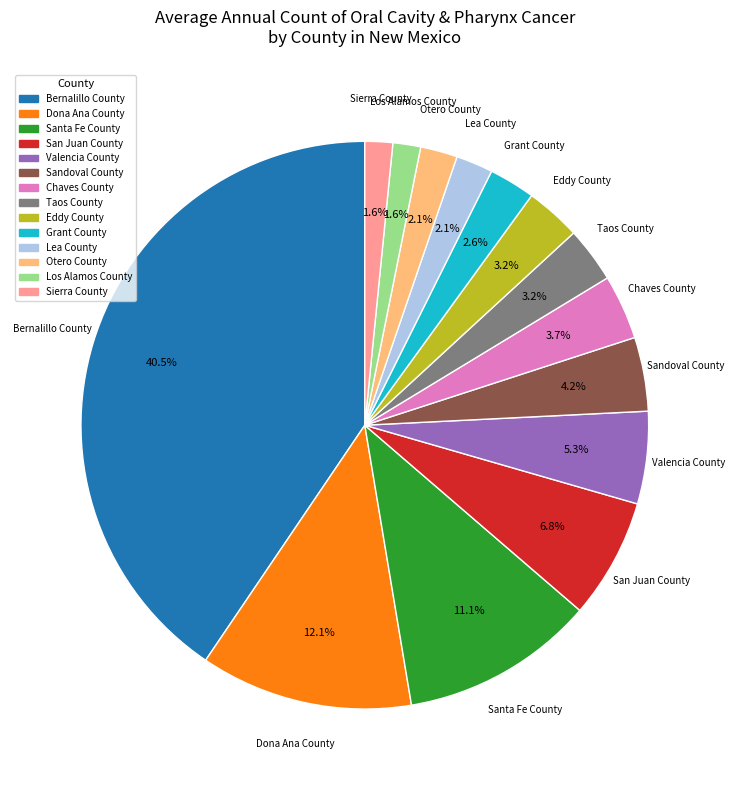

What is the largest slice in the pie chart?

Bernalillo County